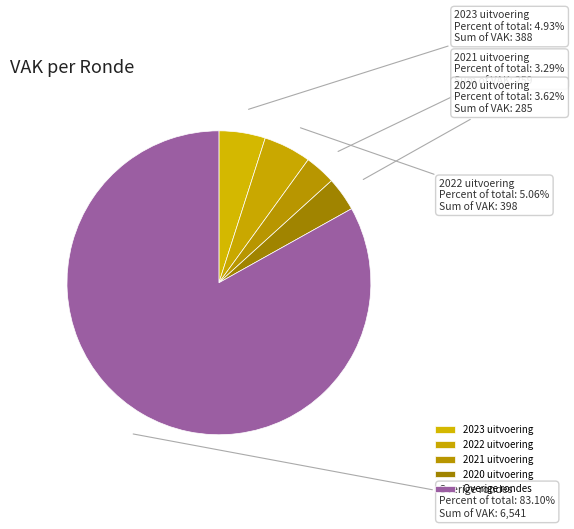

What is the largest slice in the pie chart?

Overige rondes